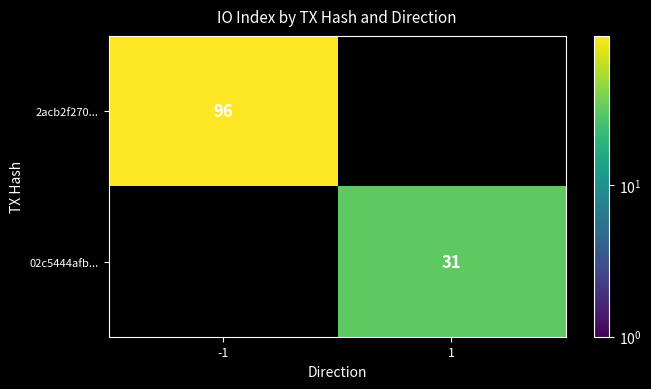

True or false: 02c5444afb... has a value of 11 at 1.

False